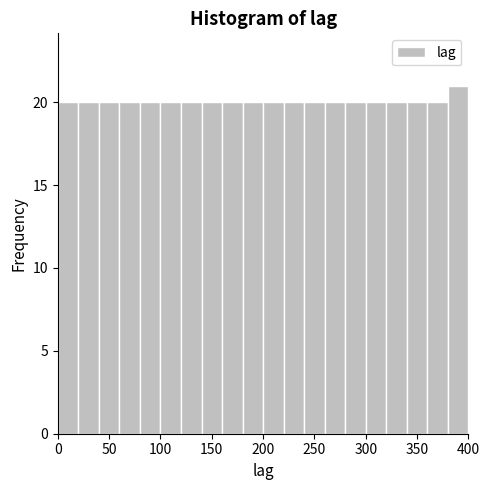

Over which range of the x-axis is the bar tallest?

380 to 400